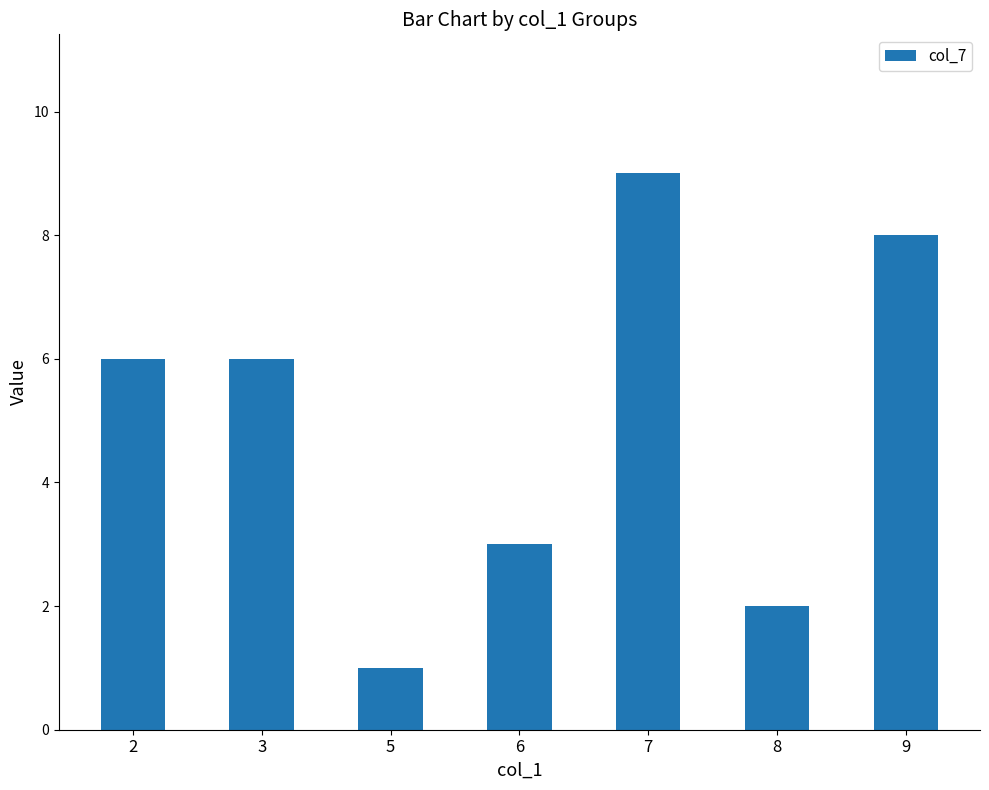

What is the sum of all values?

35